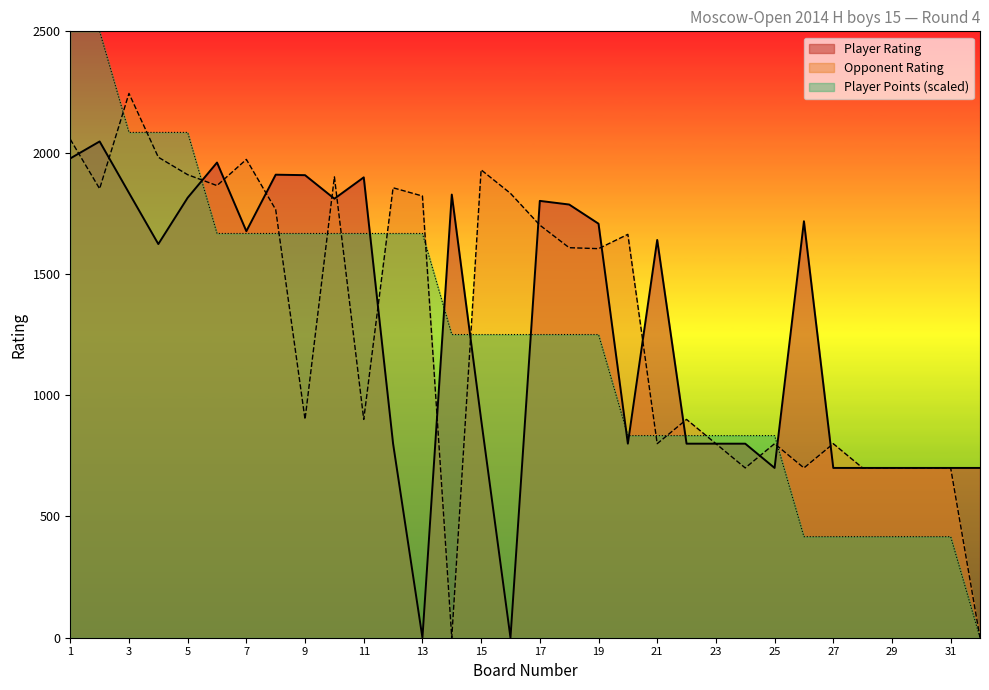

Is it true that Opponent Rating equals 2403.9 at 17?

False